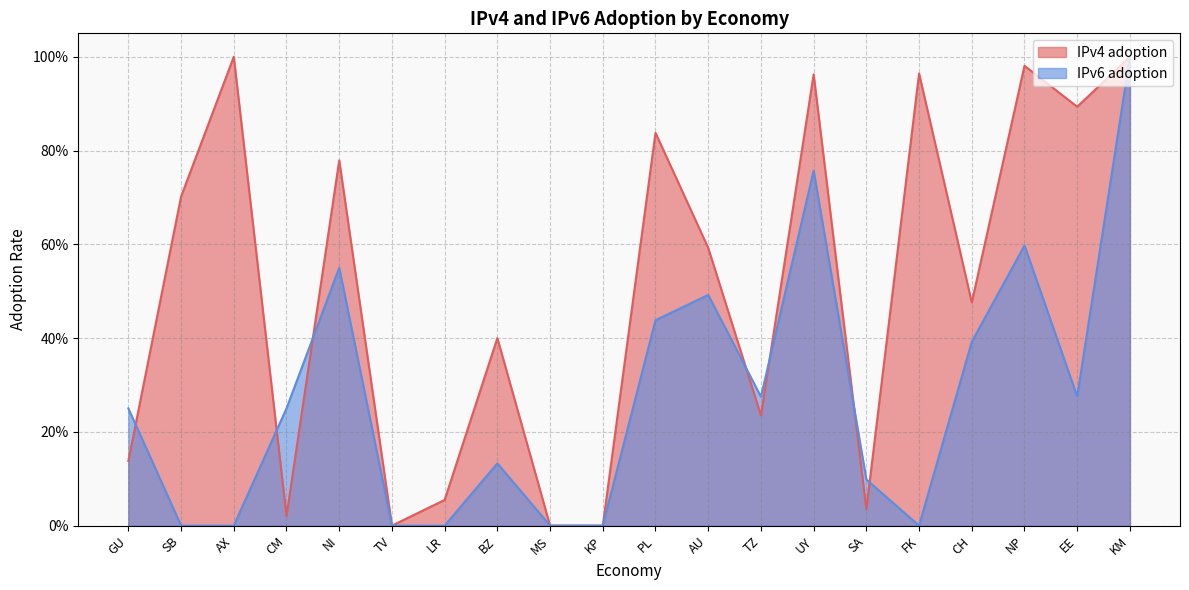

Reading right to left, list all the values displayed in this chart.

IPv4 adoption: 1.0	0.9	1.0	0.5	1.0	0.0	1.0	0.2	0.6	0.8	0.0	0.0	0.4	0.1	0.0	0.8	0.0	1.0	0.7	0.1
IPv6 adoption: 1.0	0.3	0.6	0.4	0.0	0.1	0.8	0.3	0.5	0.4	0.0	0.0	0.1	0.0	0.0	0.6	0.2	0.0	0.0	0.2